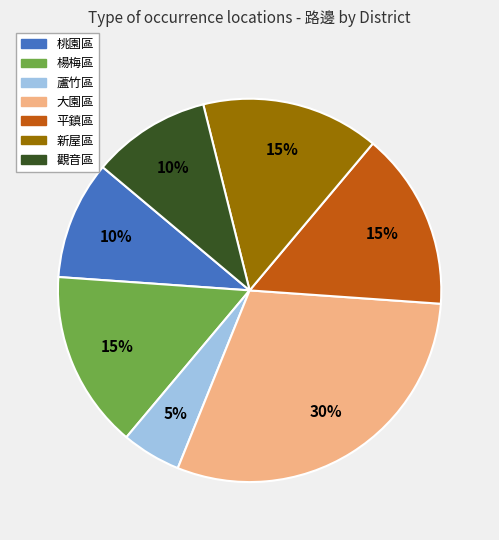

Does any single category account for the majority?

No